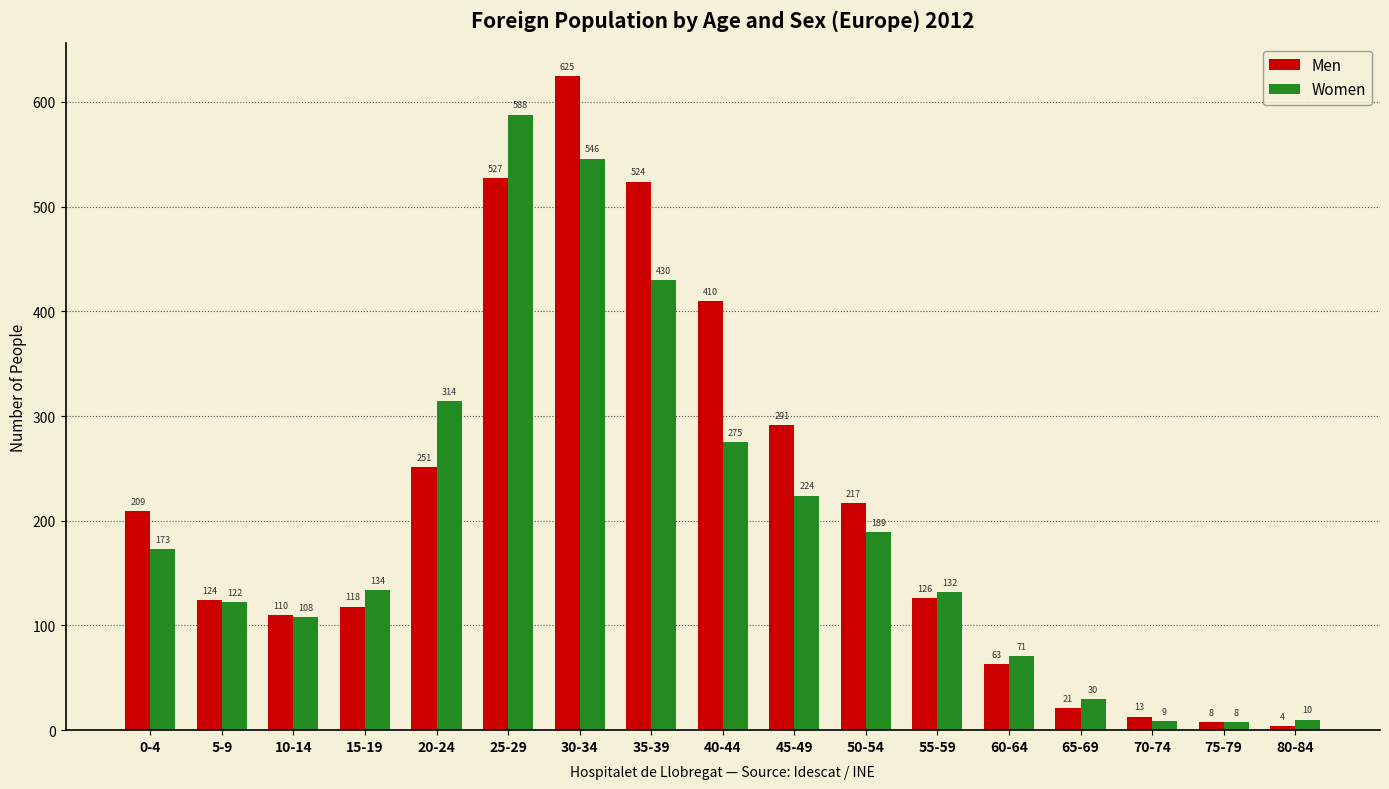

At 25-29, list the series in order from largest to smallest.

Women, Men